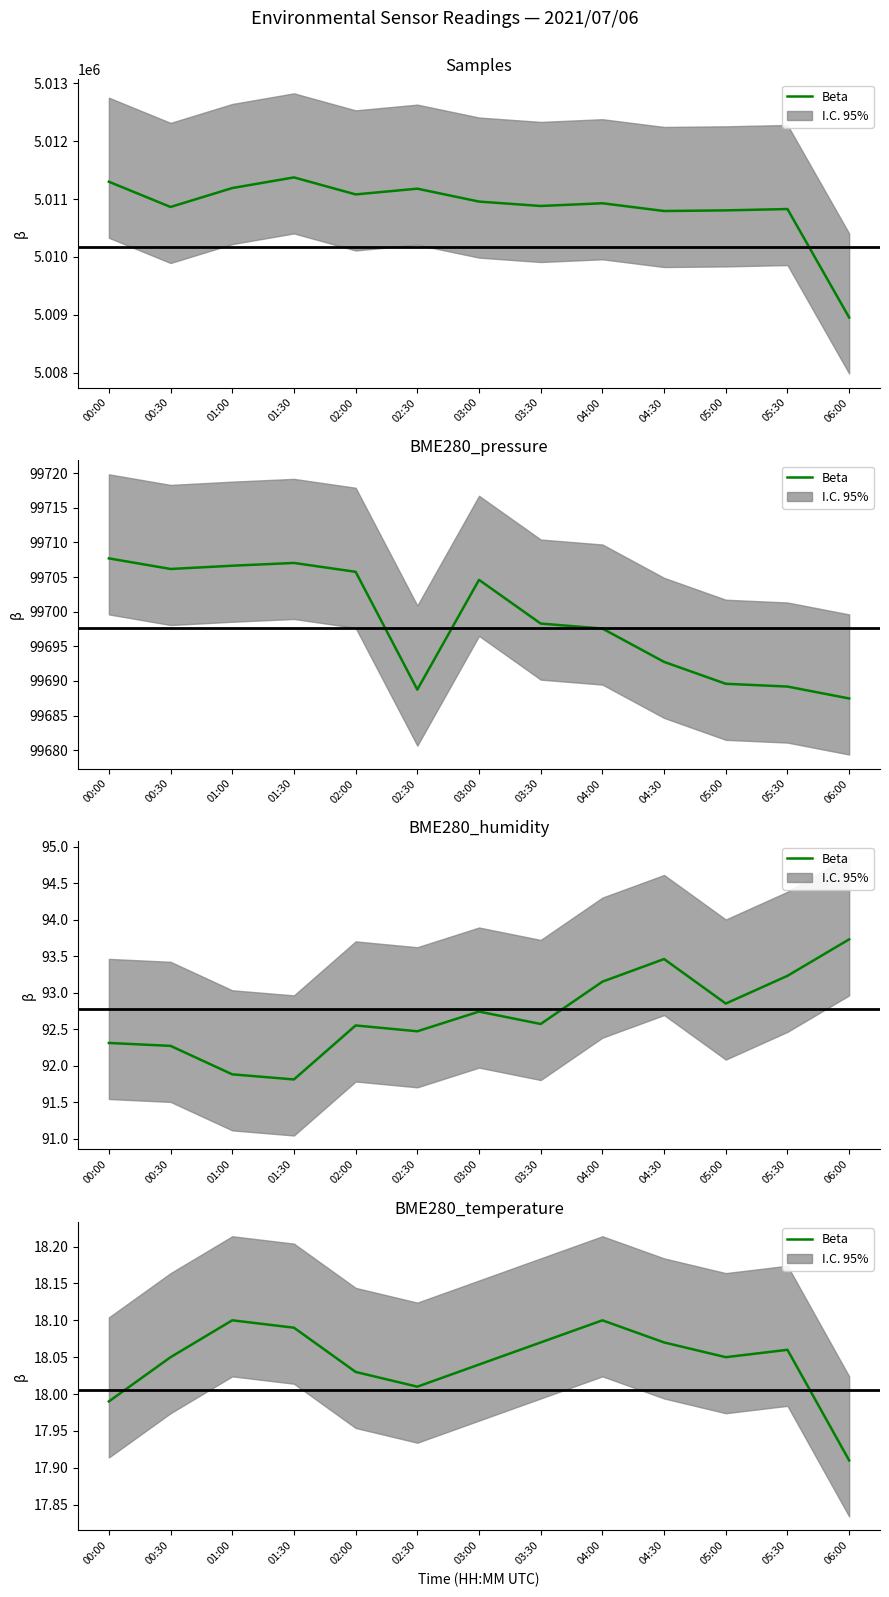

Which label corresponds to the smallest value in the chart?

06:00